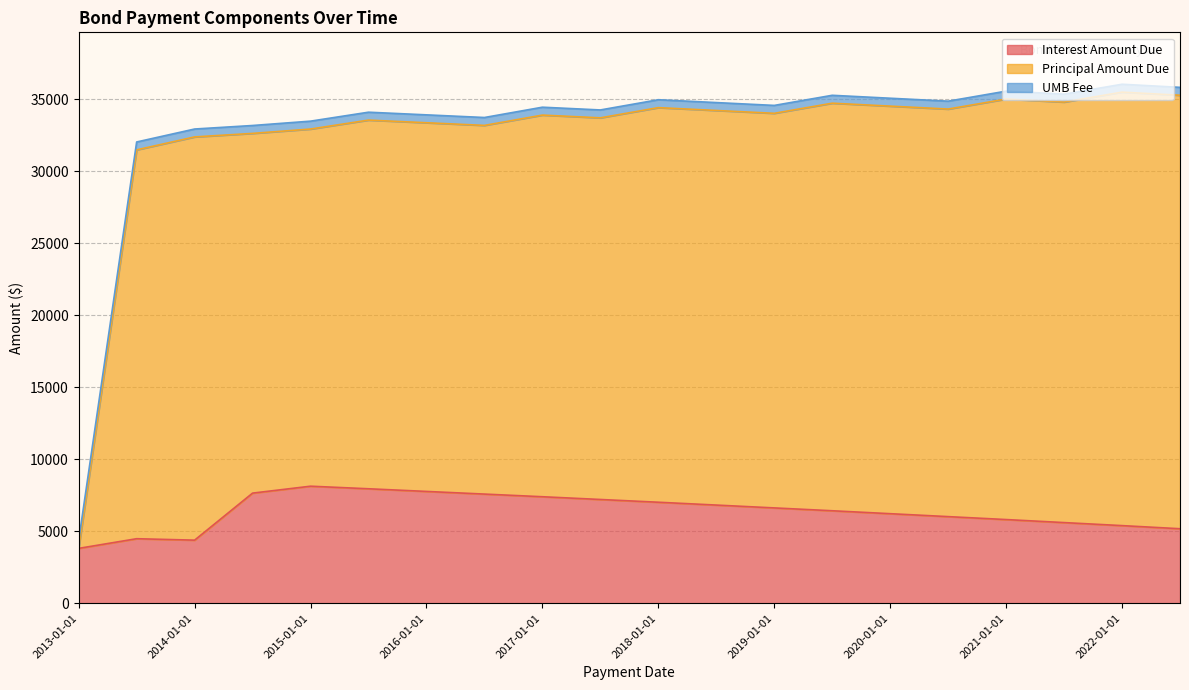

How many interior local peaks does the Principal Amount Due series have?

6